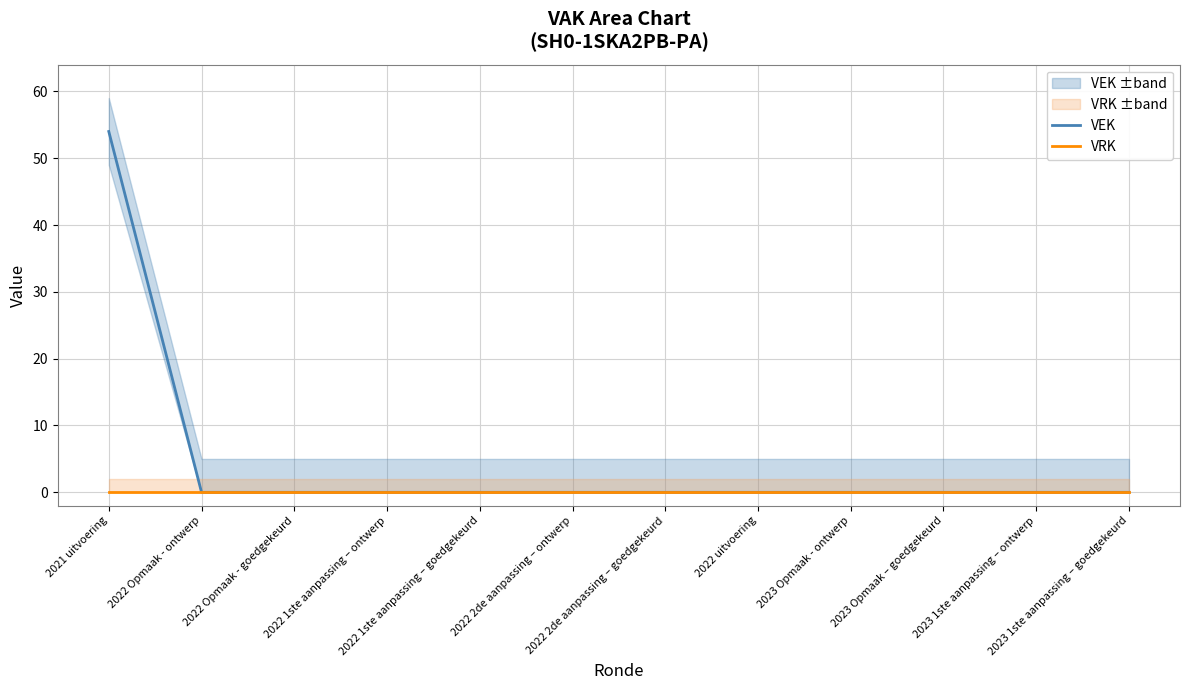

How many lines are shown in the chart?

2